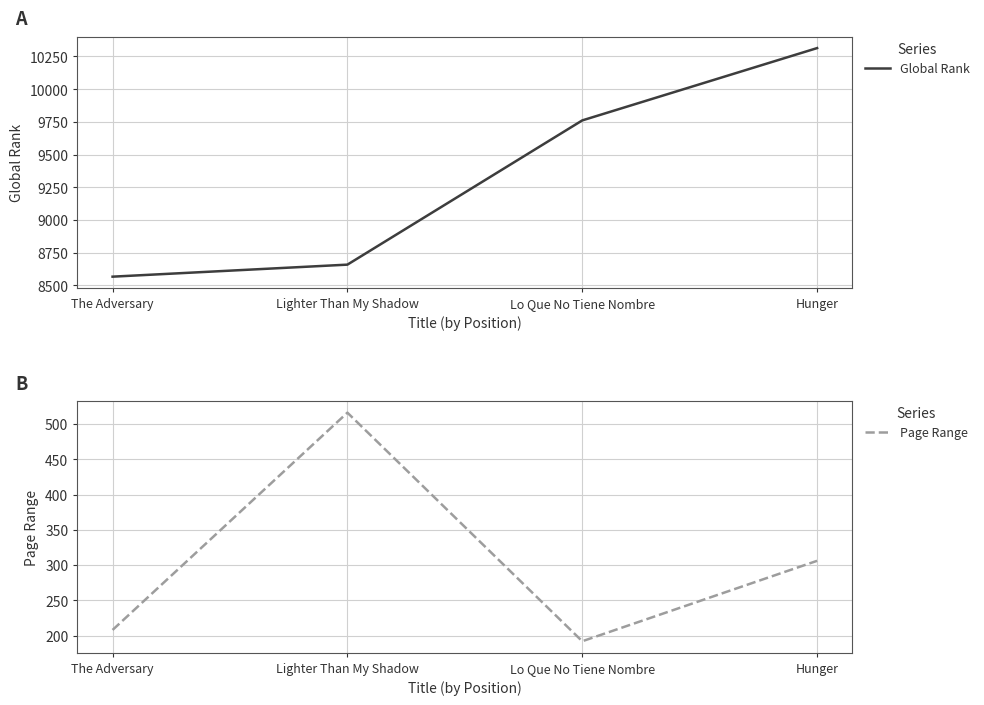

What position from the right is The Adversary?

4